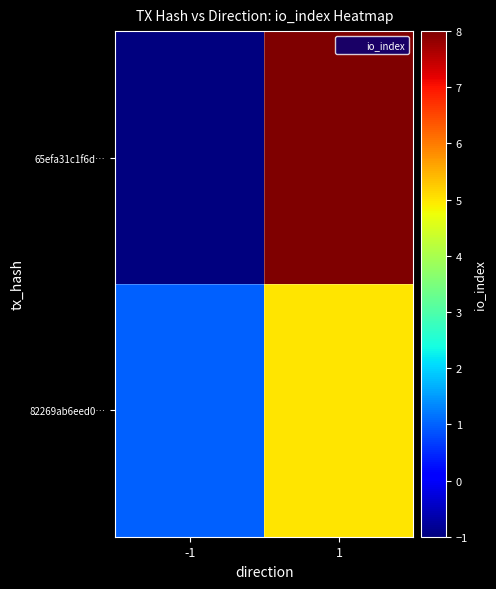

Reading left to right, transcribe all the data shown in this chart.

65efa31c1f6d…: -1=-1	1=8
82269ab6eed0…: -1=1	1=5